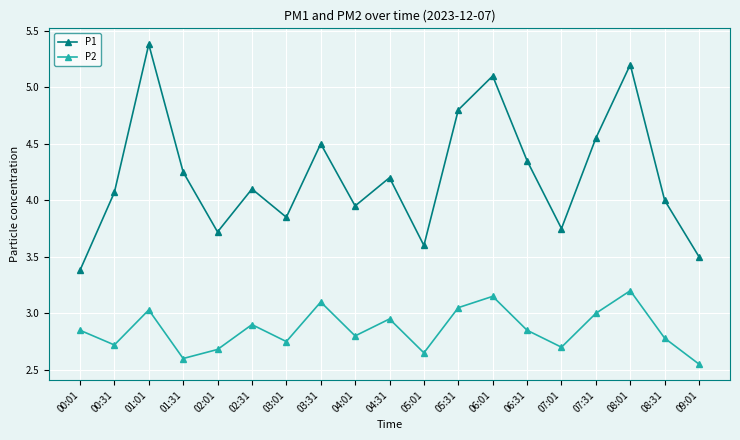

What is the difference between the highest and lowest values at 08:31?

1.2